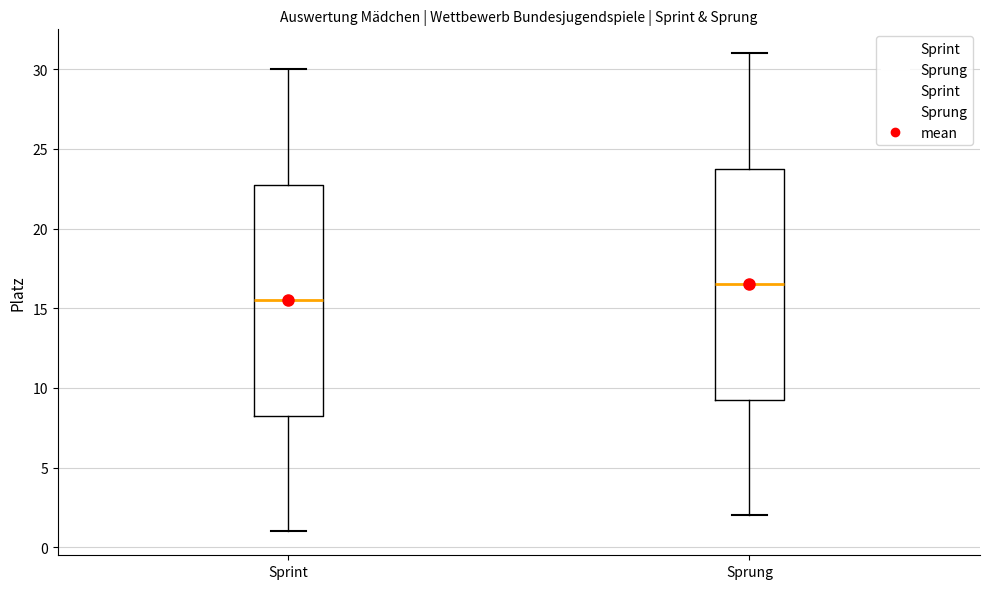

Reading left to right, transcribe this box plot: for each box, give where its median line is, the range the box spans, and where its two whiskers end, as read against the y-axis. The values are not printed on the chart, so give them approximately, as read against the axis.

Sprint: median 15.5, box 8.5 to 23.0, whiskers 1.0 to 30.0
Sprung: median 16.5, box 9.5 to 24.0, whiskers 2.0 to 31.0